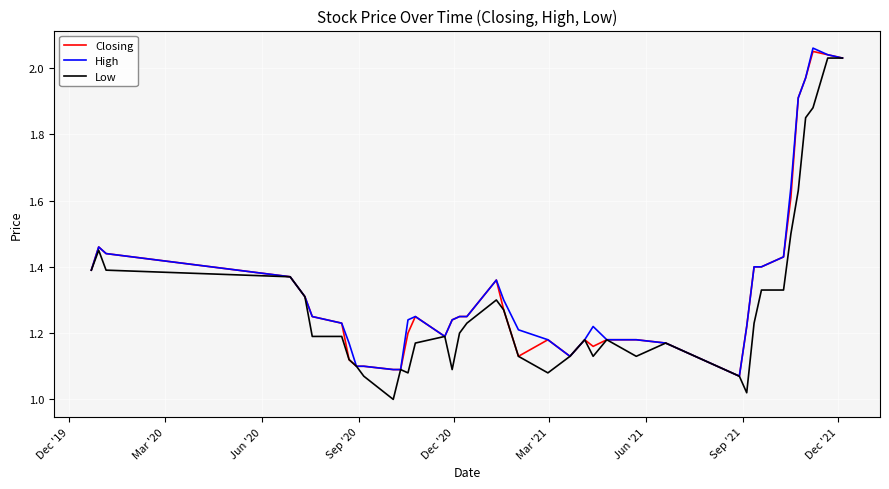

Which series has the widest spread of values?

Low